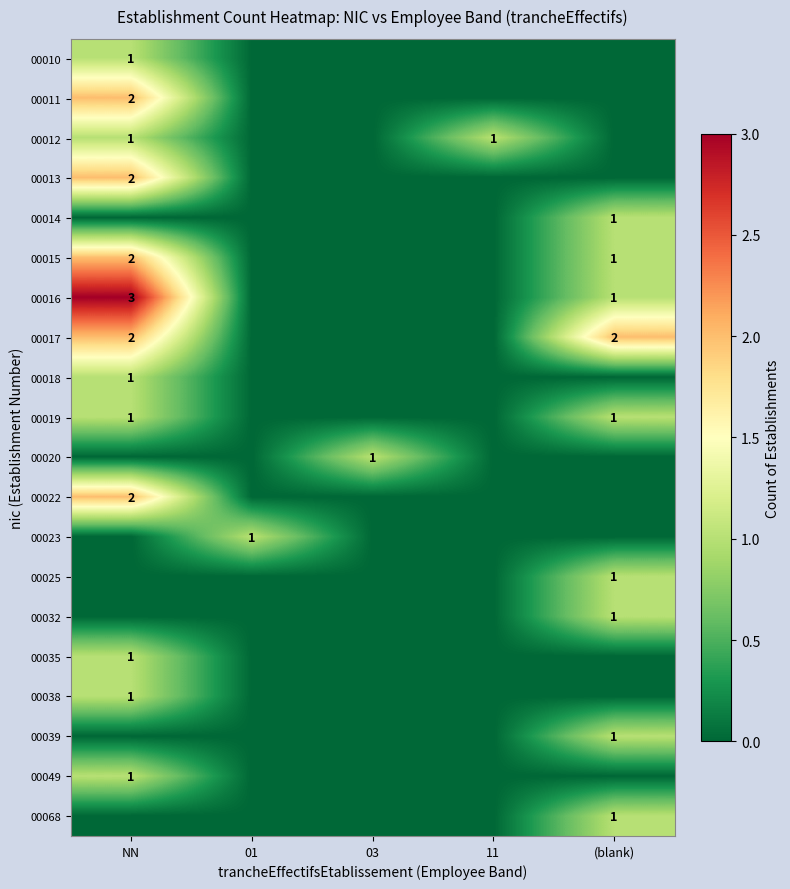

What is the total value across all series at (blank)?

10